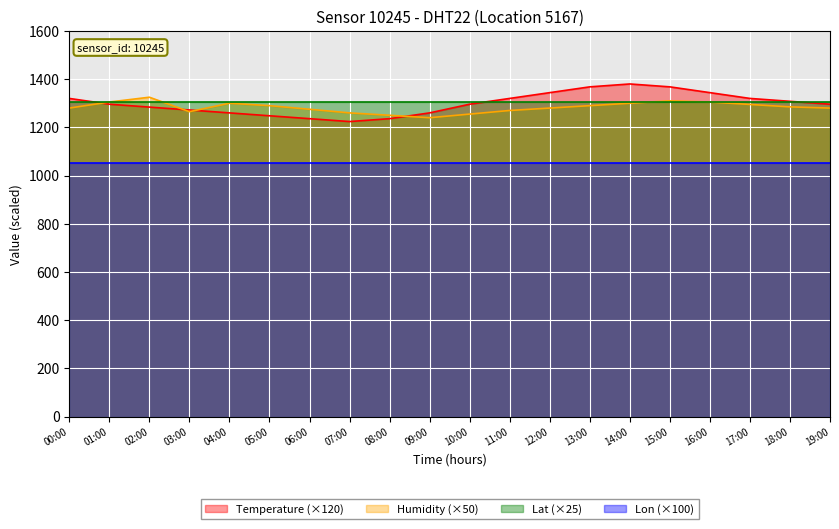

Reading left to right, transcribe all the data shown in this chart.

temperature: 00:00=1320	01:00=1296	02:00=1284	03:00=1272	04:00=1260	05:00=1248	06:00=1236	07:00=1224	08:00=1236	09:00=1260	10:00=1296	11:00=1320	12:00=1344	13:00=1368	14:00=1380	15:00=1368	16:00=1344	17:00=1320	18:00=1308	19:00=1296
humidity: 00:00=1280	01:00=1305	02:00=1325	03:00=1265	04:00=1300	05:00=1290	06:00=1275	07:00=1260	08:00=1250	09:00=1240	10:00=1255	11:00=1270	12:00=1280	13:00=1290	14:00=1300	15:00=1310	16:00=1305	17:00=1295	18:00=1285	19:00=1280